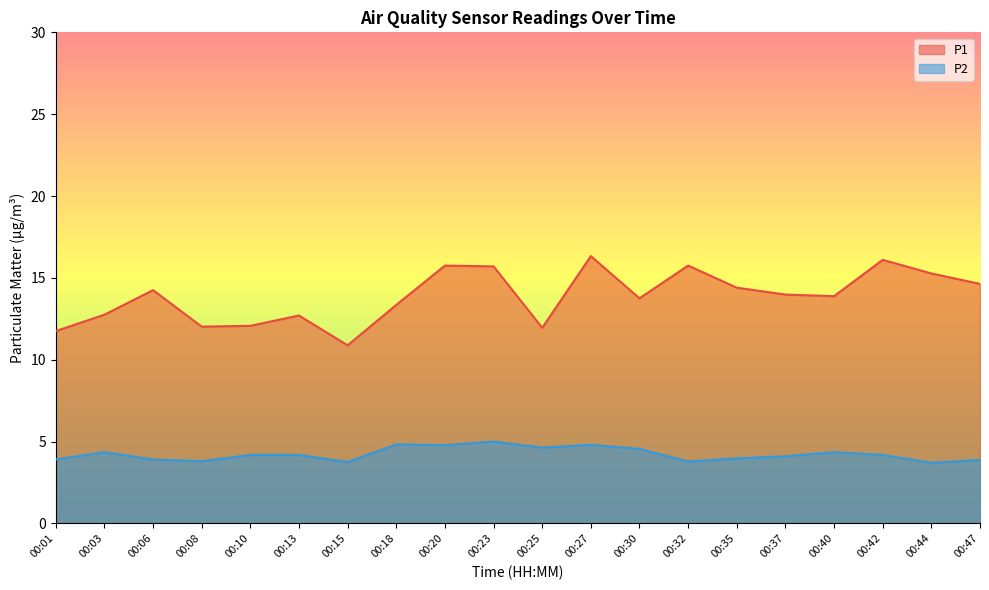

True or false: P2 and P1 intersect in this chart.

False